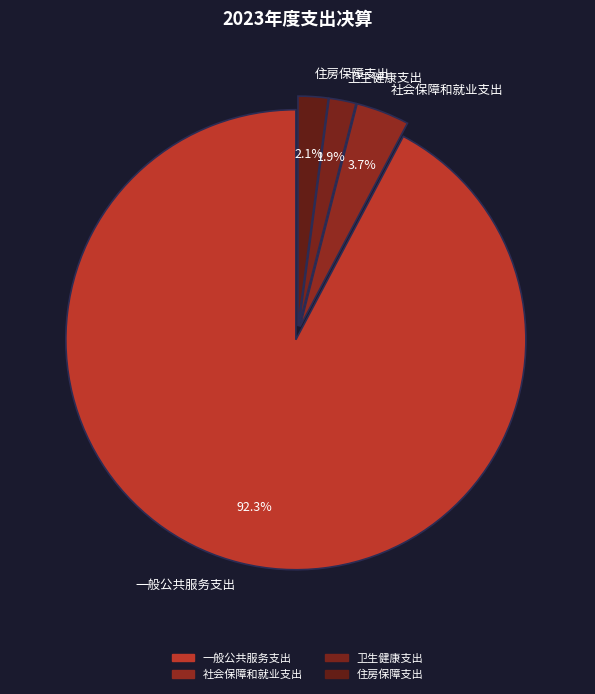

To the nearest percent, what portion does 一般公共服务支出 represent?

92%